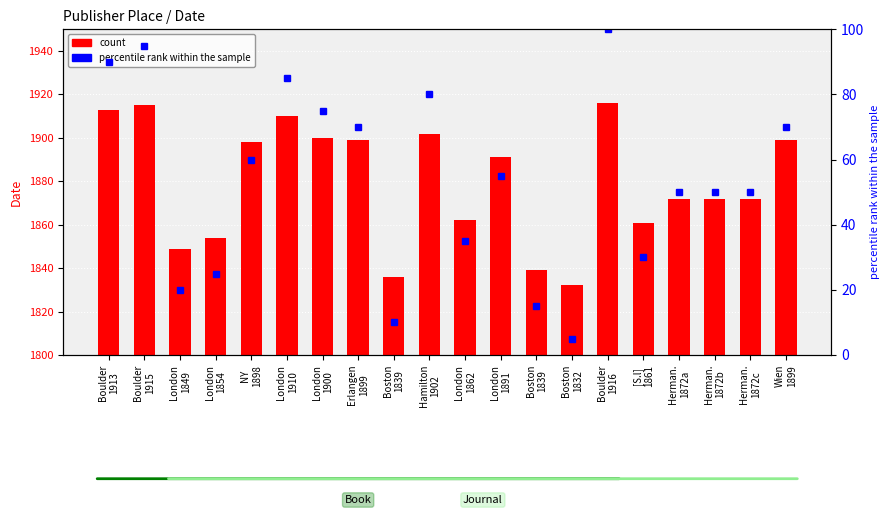

Which series has the widest spread of values?

percentile rank within the sample